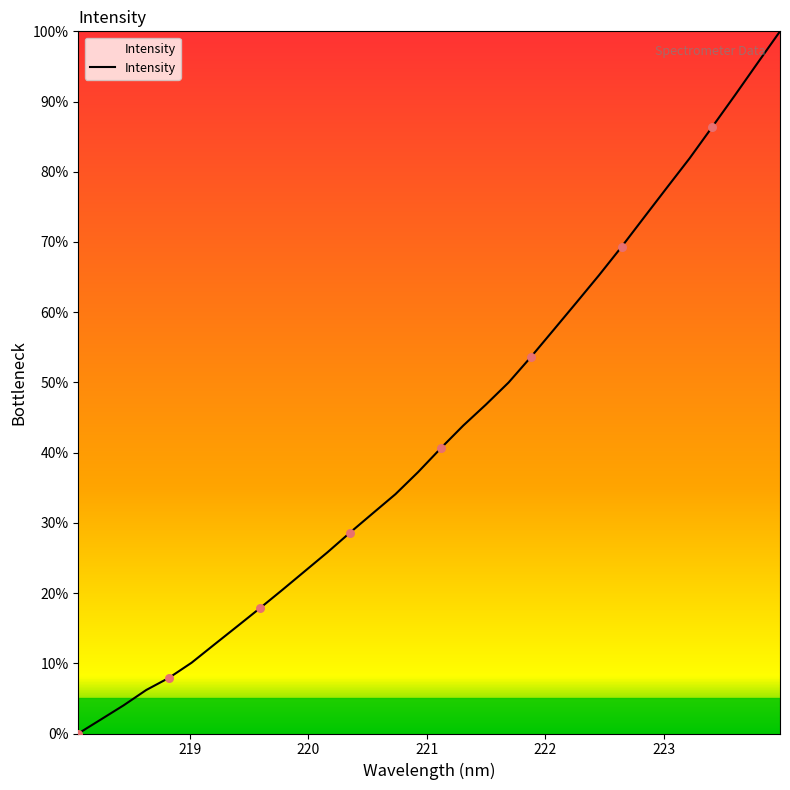

What is the difference between the maximum and minimum values?

100.0